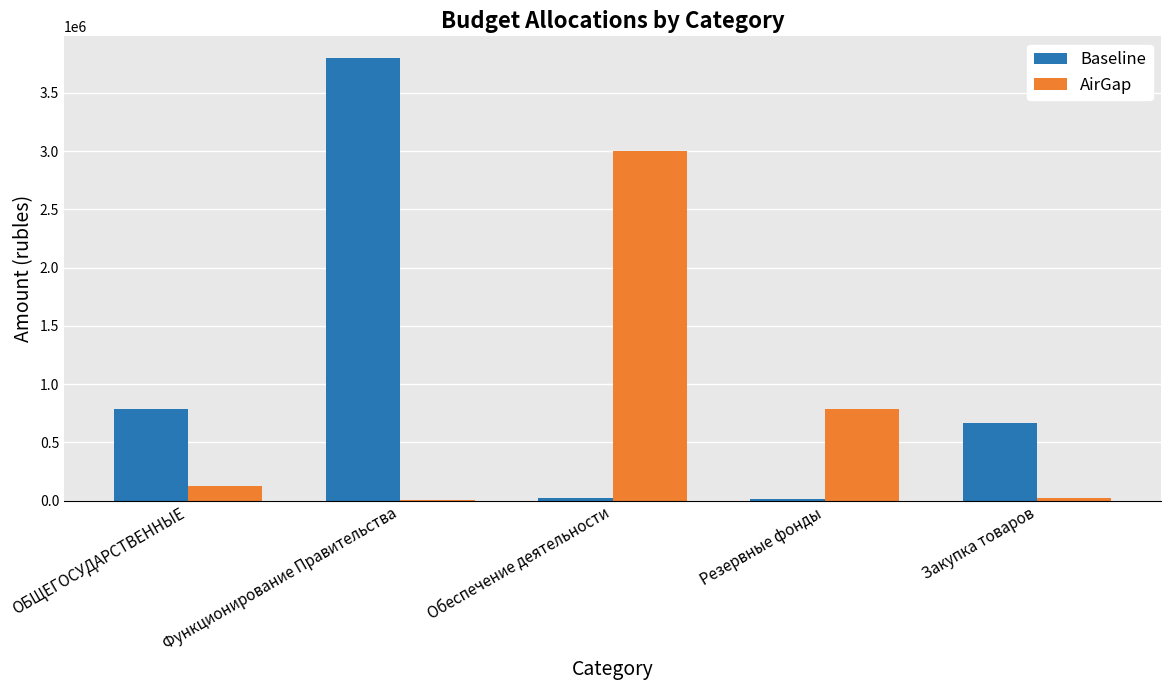

Which series changed the most between Функционирование Правительства and Закупка товаров?

Baseline